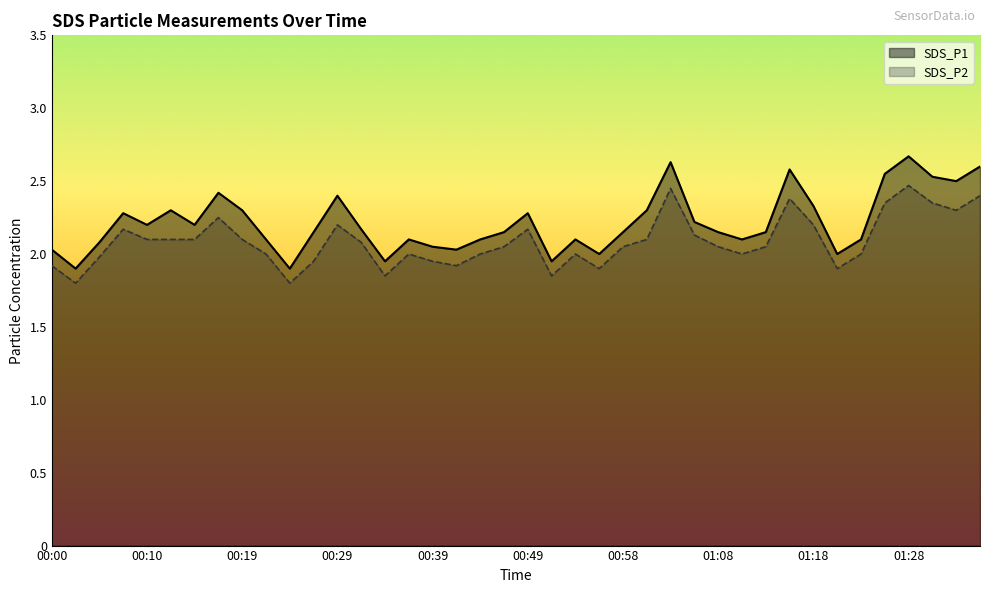

Rank the series at 01:18 from lowest to highest value.

SDS_P2, SDS_P1